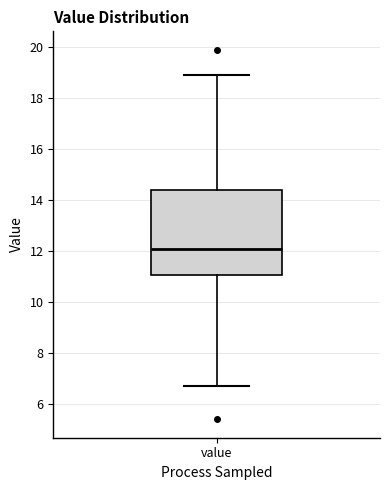

Where does the upper whisker of the box for value end on the y-axis? The values are not printed on the chart, so give them approximately, as read against the axis.

19.0